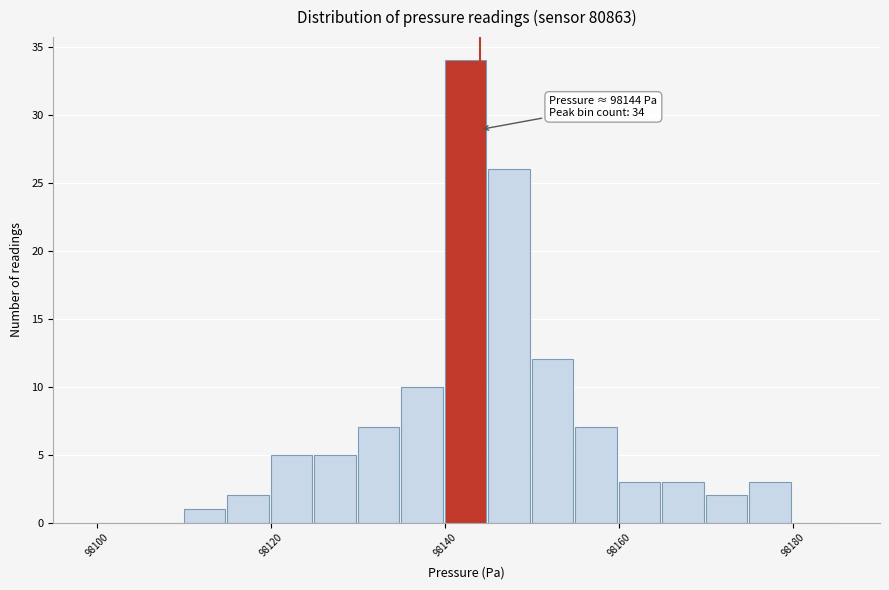

Around what value on the x-axis is the tallest bar? Give the approximate position of its centre, as read against the axis.

98142